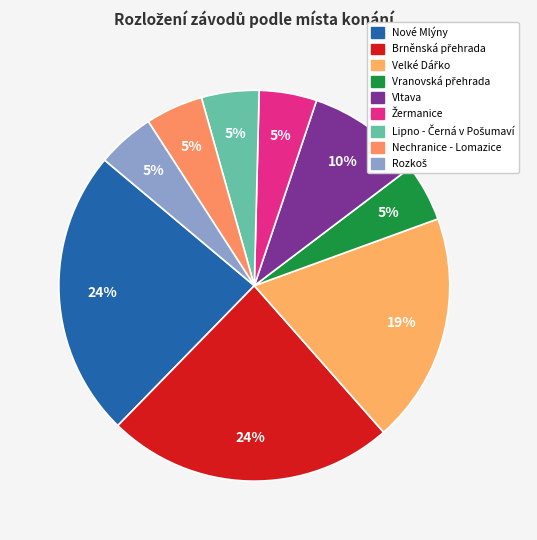

How many slices are in this pie chart?

9